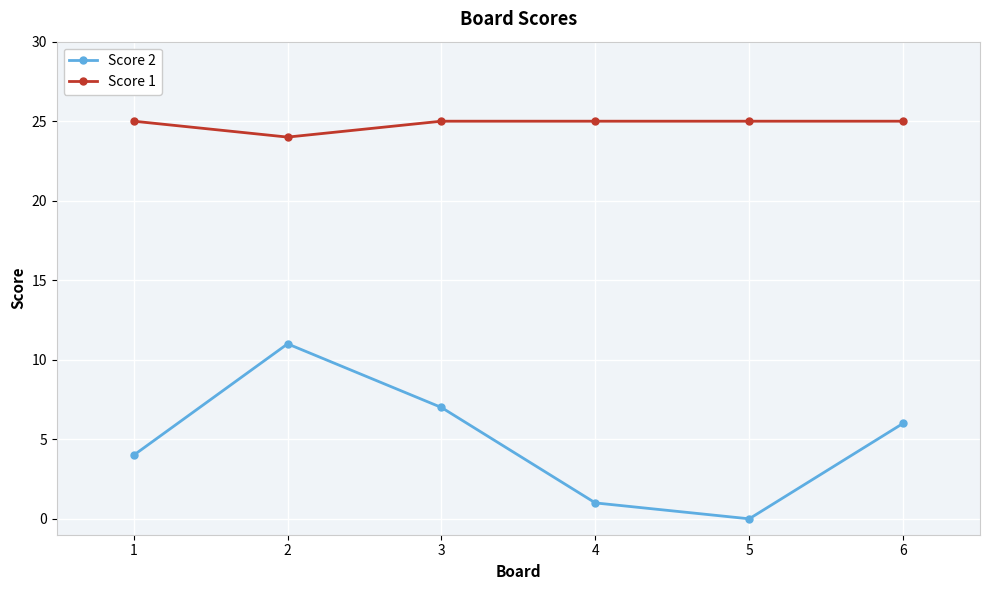

At how many categories does at least one series exceed 4?

6